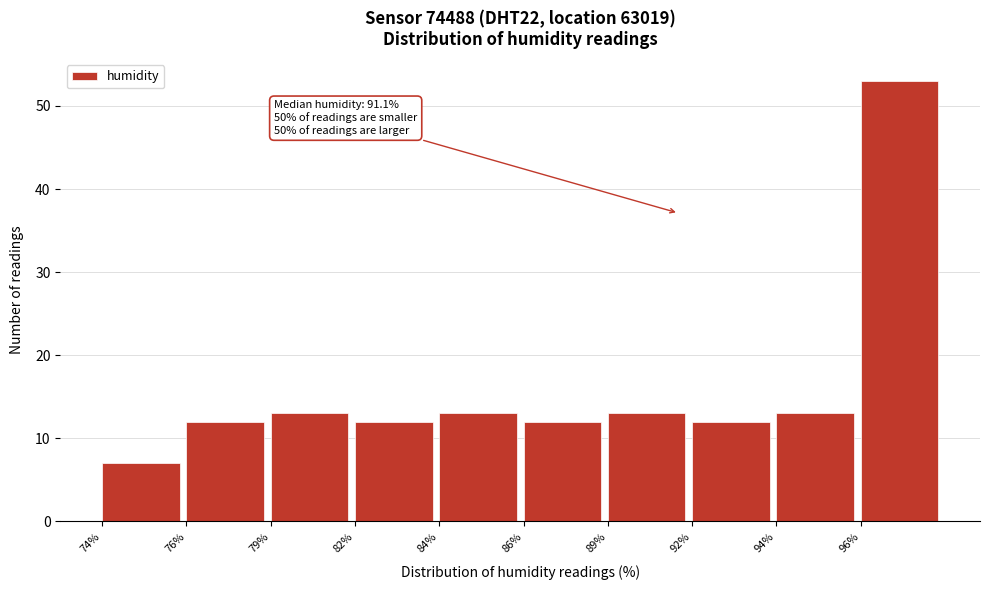

Reading left to right, list all the values displayed in this chart.

74%=7	76%=12	79%=13	82%=12	84%=13	86%=12	89%=13	92%=12	94%=13	96%=53